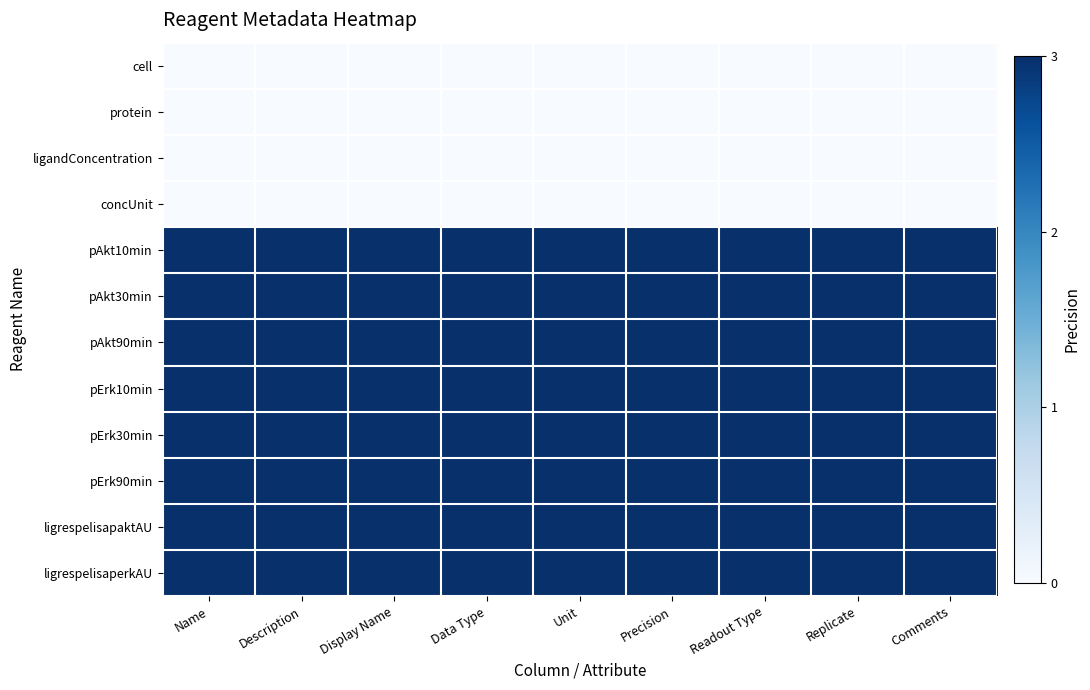

Which series has the widest spread of values?

cell